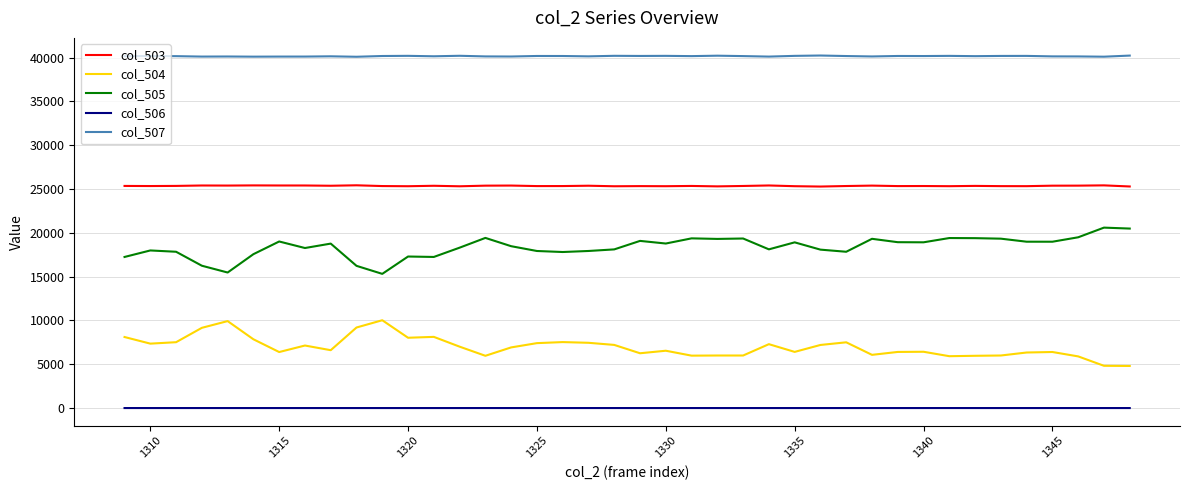

True or false: col_503 and col_506 cross at least once.

False